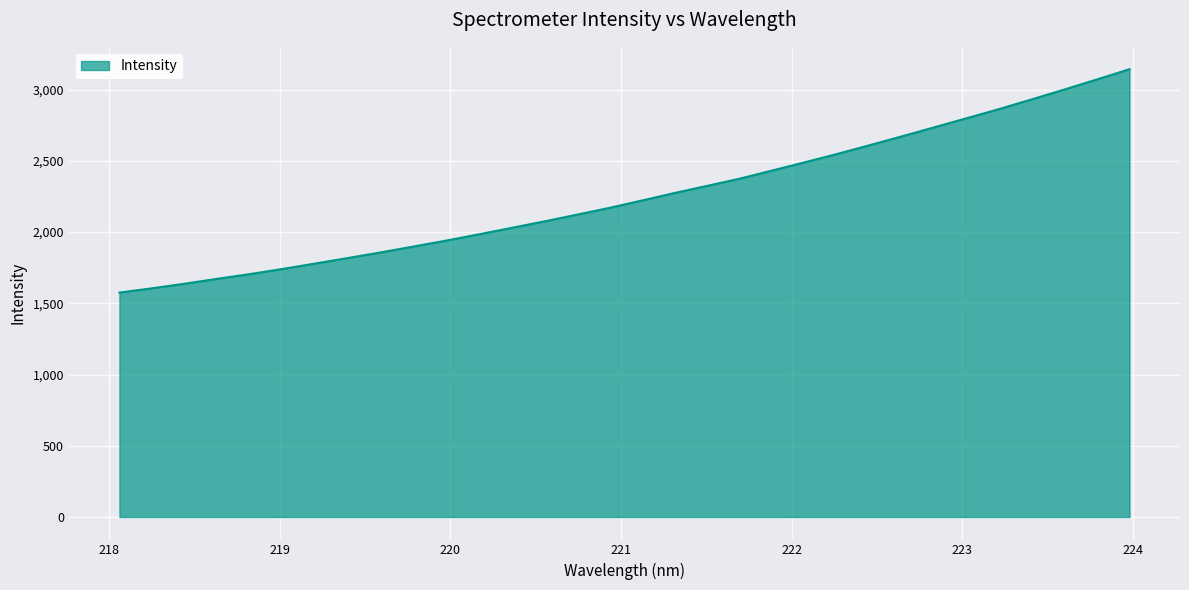

What is the greatest value displayed?

3143.0